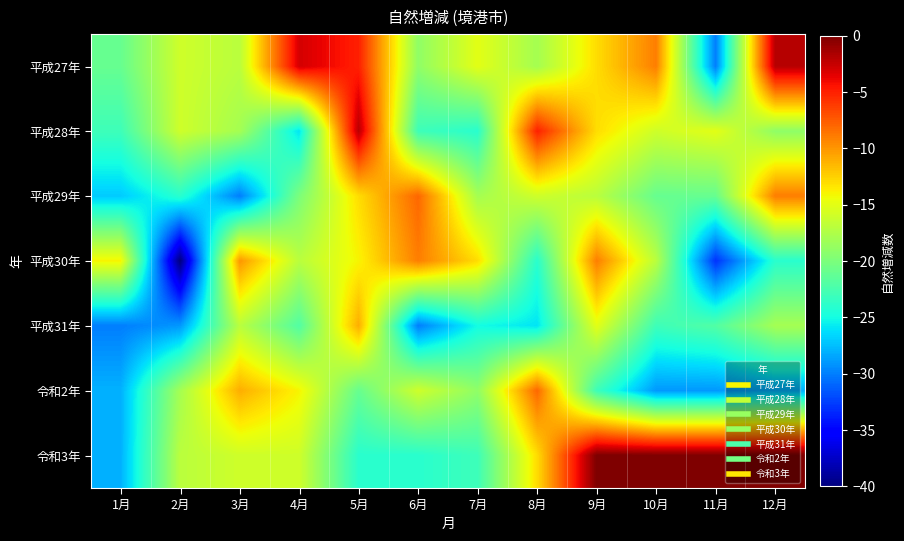

What is the difference between the highest and lowest values at 3月?

20